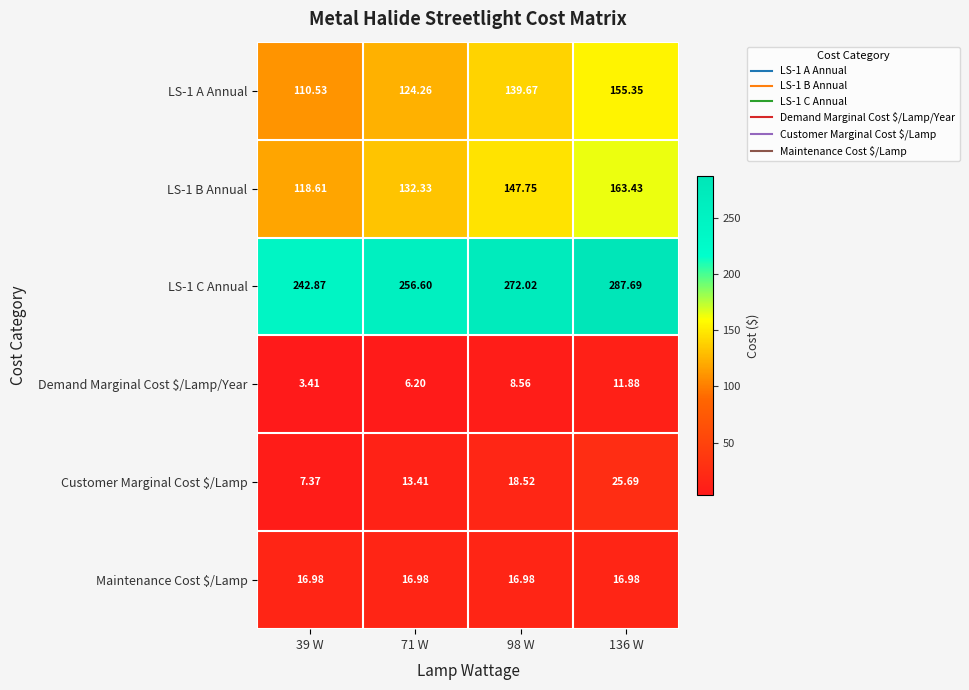

Which series has the largest total across all categories?

LS-1 C Annual